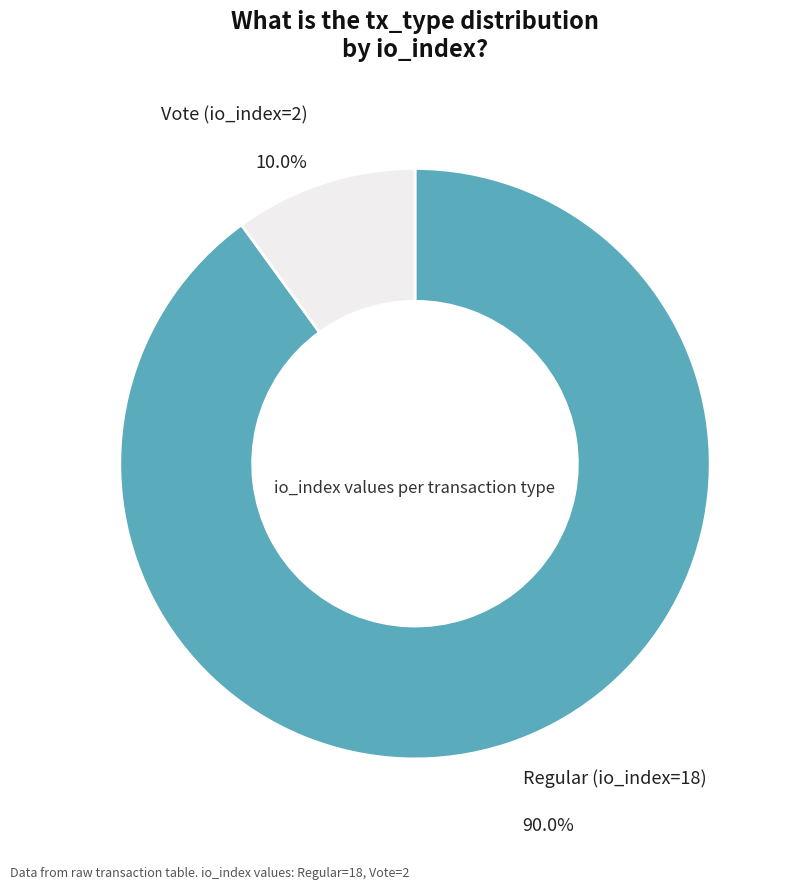

Does any single category account for the majority?

Yes